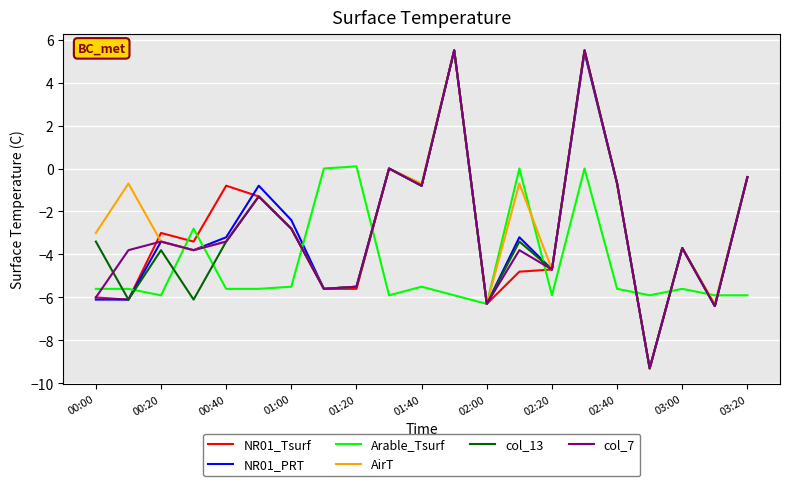

After their last crossing, which series has the higher values: Arable_Tsurf or AirT?

AirT